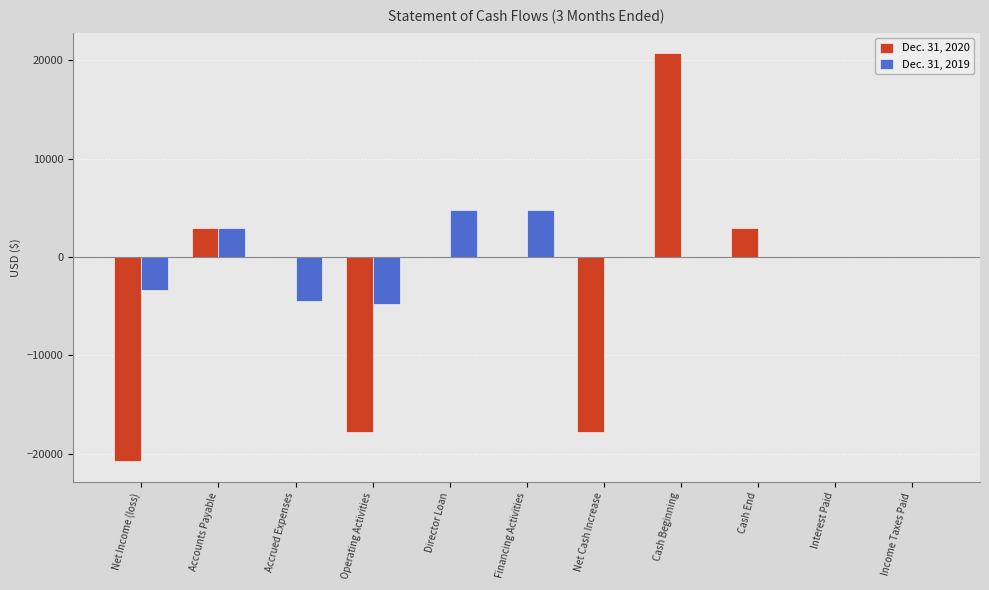

What is the sum of all Dec. 31, 2020 values?

-29710